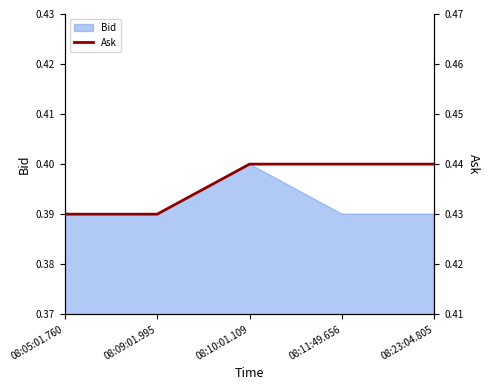

True or false: there are more than 2 points higher than both neighbors.

False